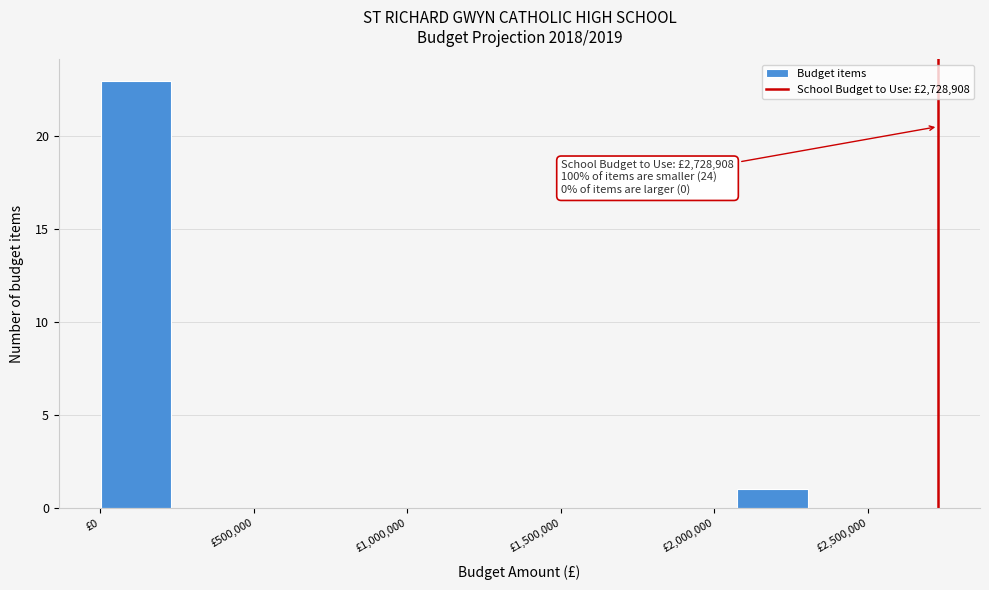

Over which range of the x-axis is the bar tallest?

0 to 250000